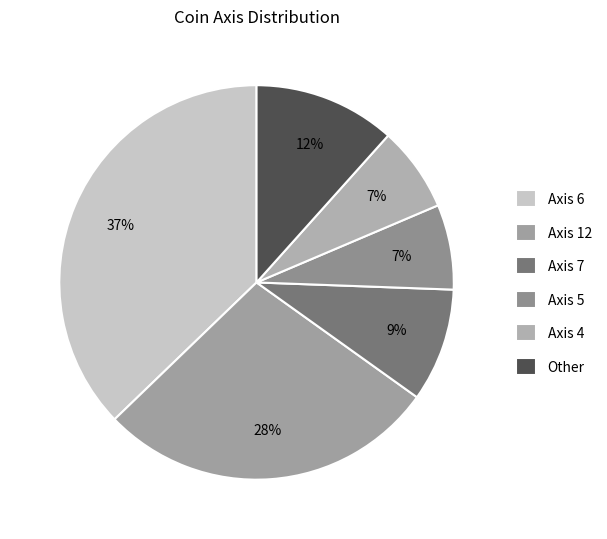

How many segments does this pie chart have?

6